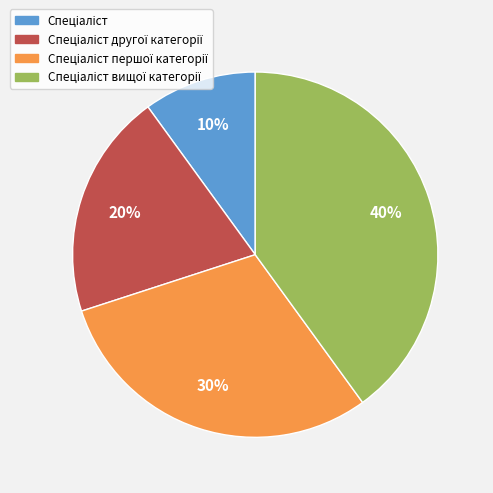

Is there a majority slice in this chart?

No